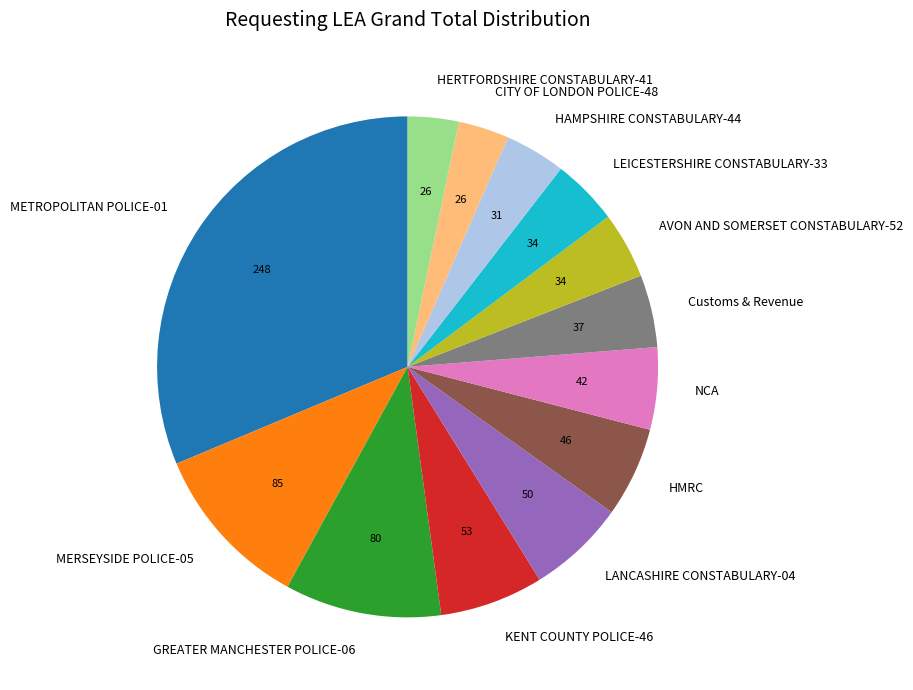

Is it true that AVON AND SOMERSET CONSTABULARY-52 is 4% of the pie?

True